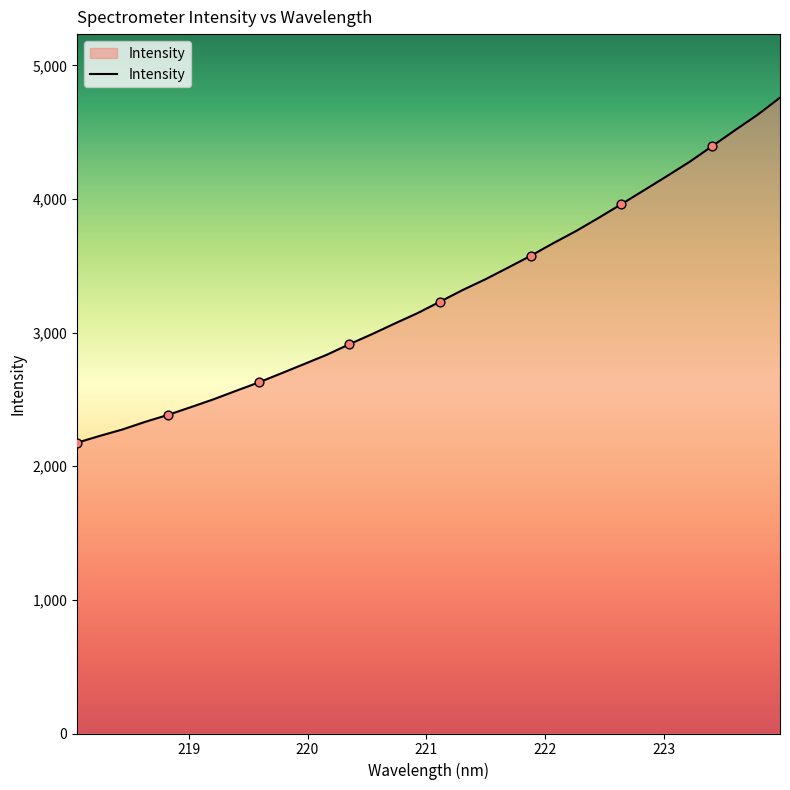

What is the greatest value displayed?

4757.9